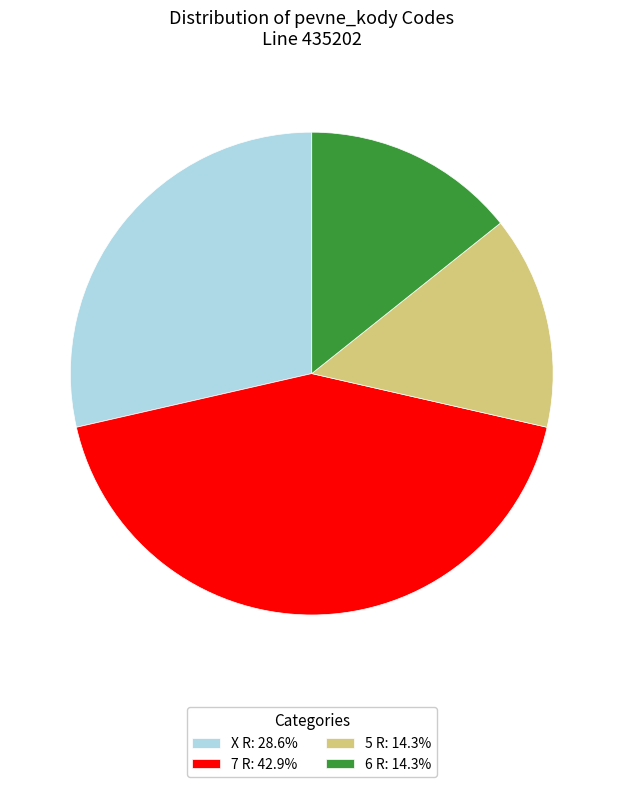

Do 6 R: 14.3% and 5 R: 14.3% together represent more than half of the pie?

No